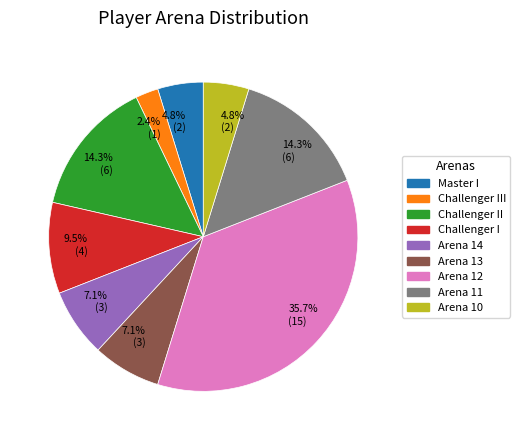

Does any single category account for the majority?

No